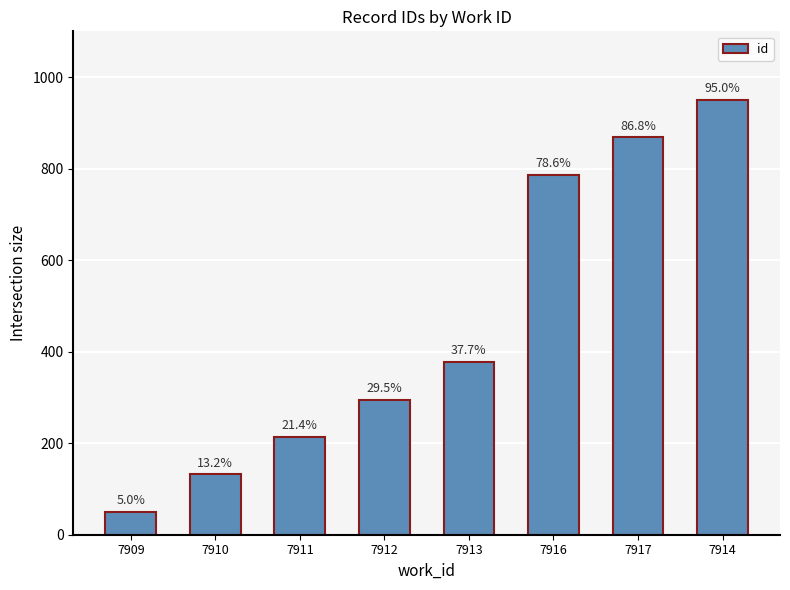

Are the bars grouped side by side (vs. stacked)?

No